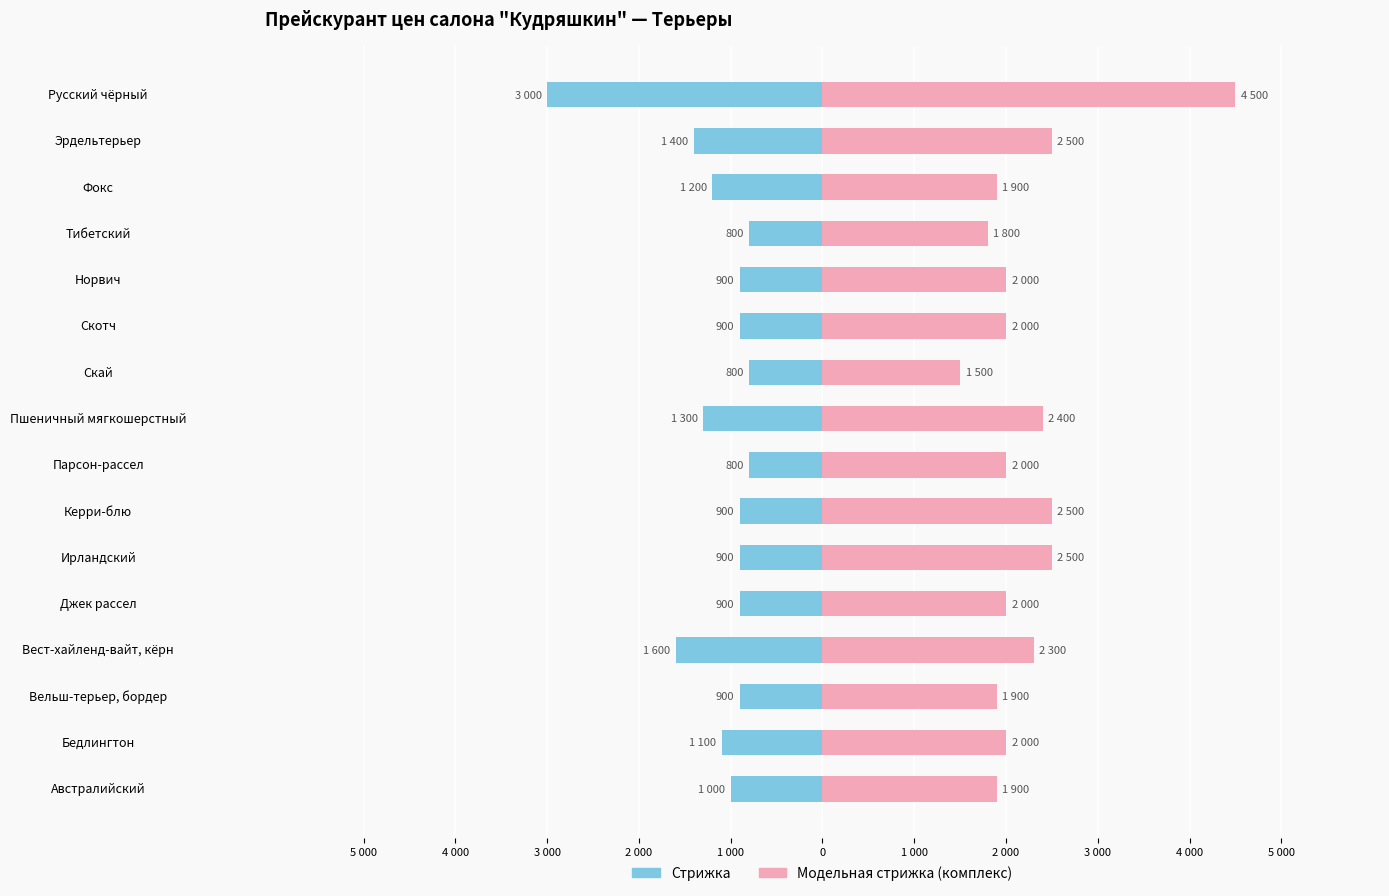

How many data points in Стрижка are above -900?

3